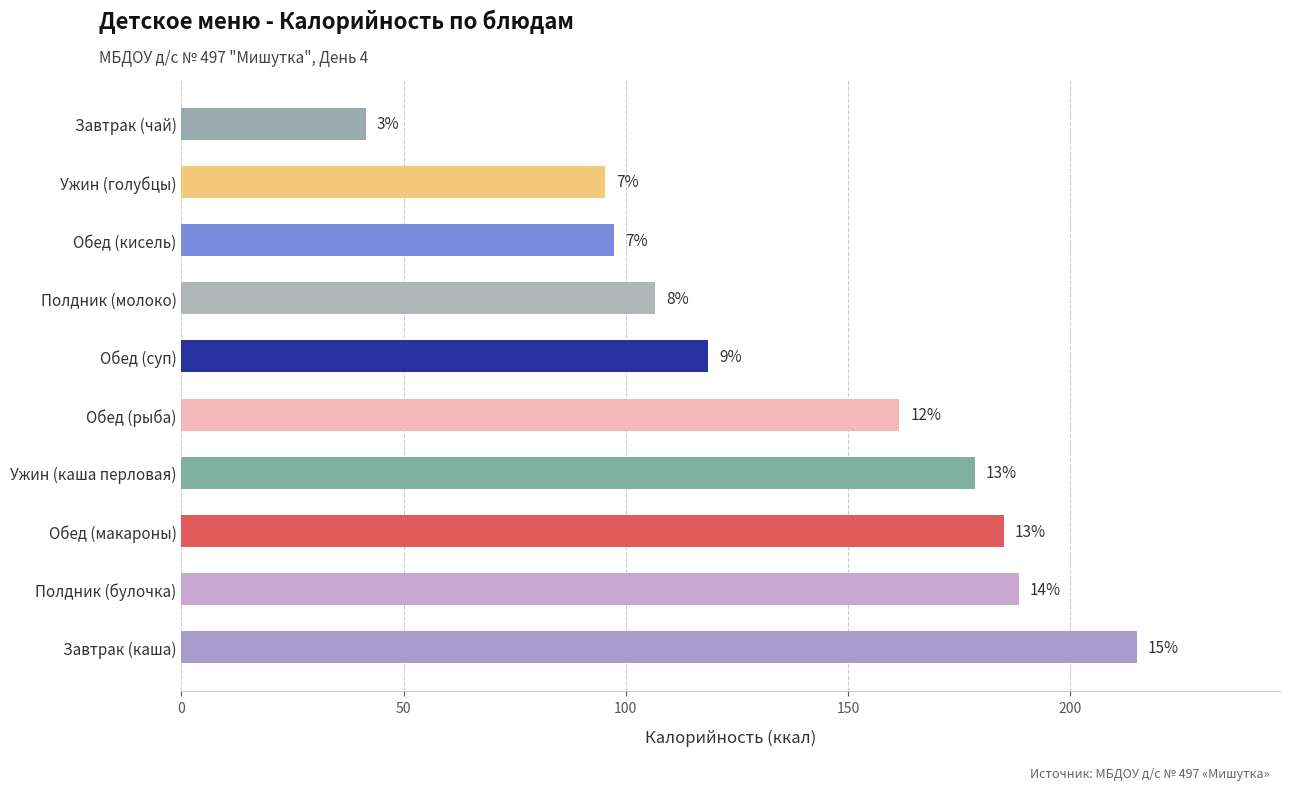

Does the chart contain any negative values?

No